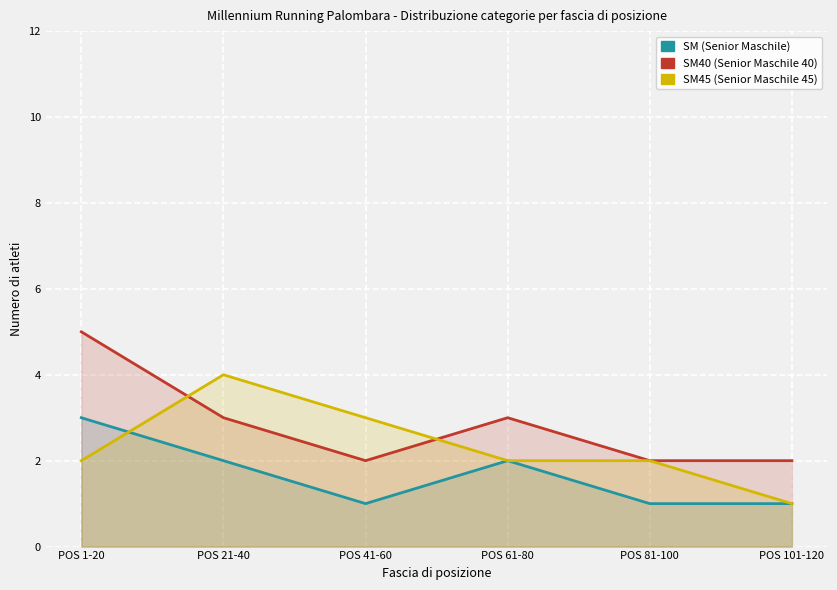

What is the sum of the SM values at POS 81-100 and POS 1-20?

4